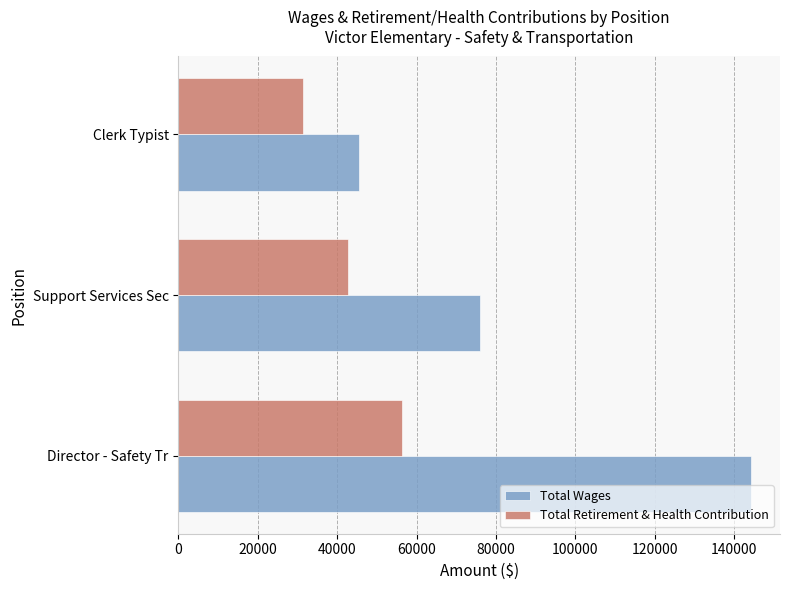

At how many categories does at least one series exceed 131998?

1